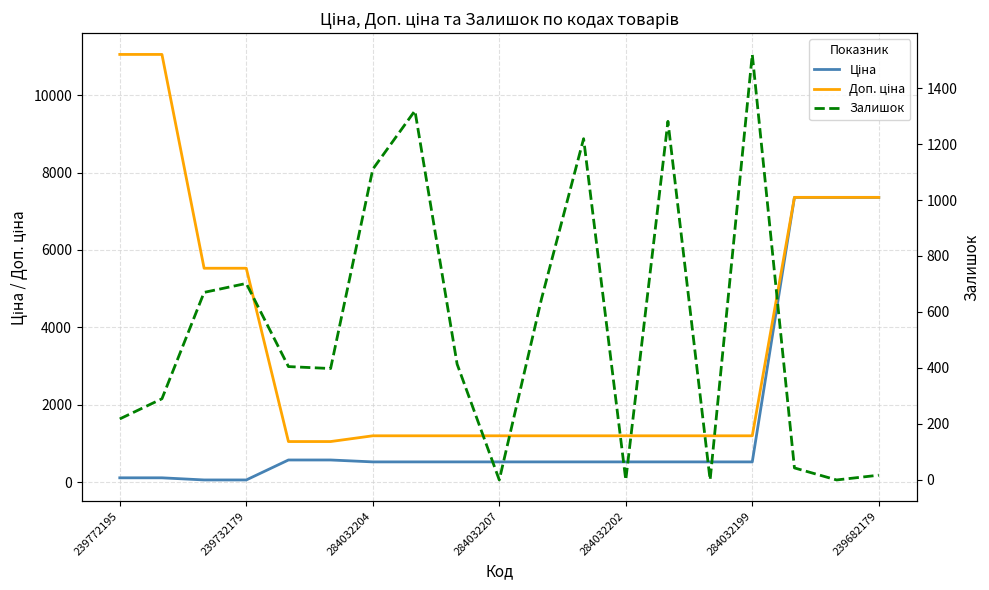

Reading right to left, list all the values displayed in this chart.

Ціна: 7360.2	7360.2	7360.2	522.2	522.2	522.2	522.2	522.2	522.2	522.2	522.2	522.2	522.2	571.6	571.6	55.3	55.3	110.5	110.5
Доп. ціна: 7360.2	7360.2	7360.2	1197.0	1197.0	1197.0	1197.0	1197.0	1197.0	1197.0	1197.0	1197.0	1197.0	1048.0	1048.0	5528.0	5528.0	11055.0	11055.0
Залишок: 17.0	0.0	43.0	1520.0	0.0	1281.0	0.0	1219.0	646.0	0.0	414.0	1319.0	1110.0	398.0	405.0	702.0	670.0	290.0	218.0